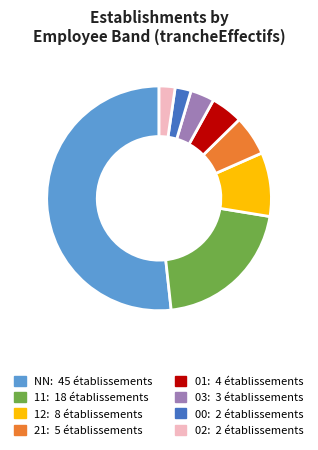

Approximately how many times larger is the value at 11 compared to 00?

9.0